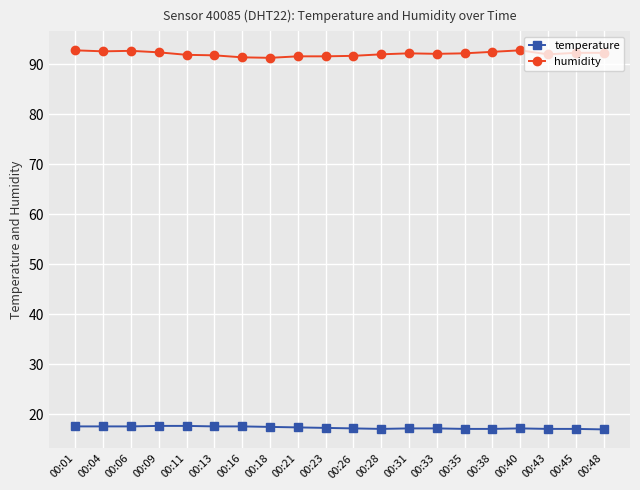

What is the sum of the temperature values at 00:28 and 00:01?

34.7